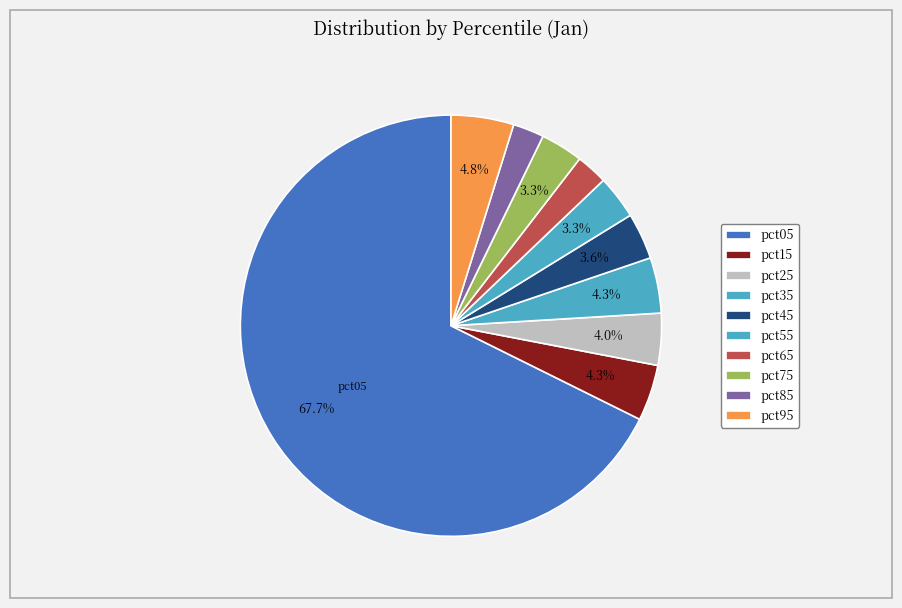

Count the number of slices in the pie.

10